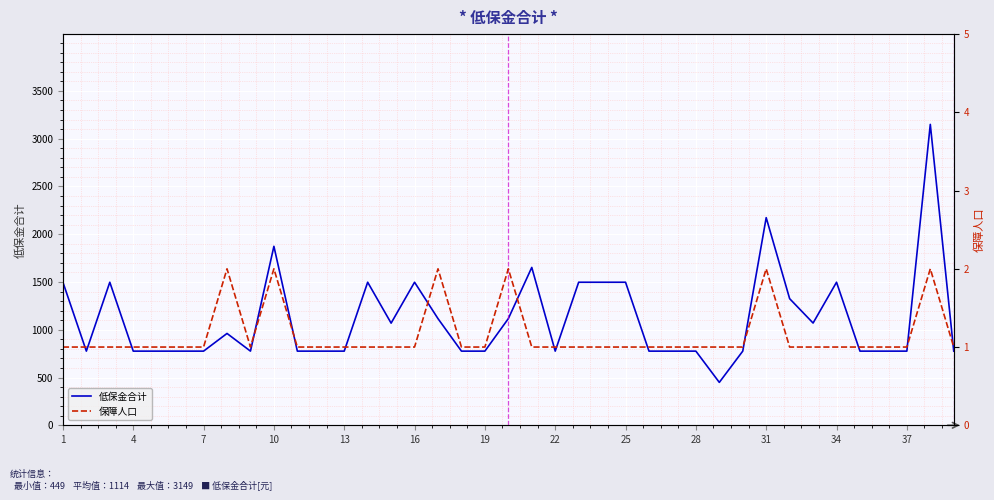

What is the maximum value shown in the chart?

3149